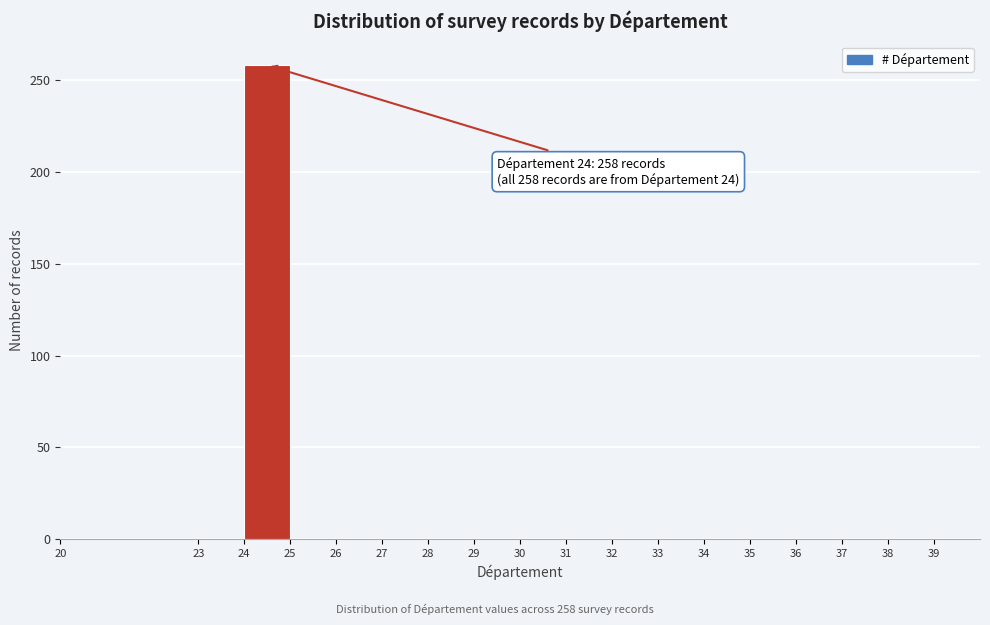

Over which range of the x-axis is the bar tallest?

24 to 25